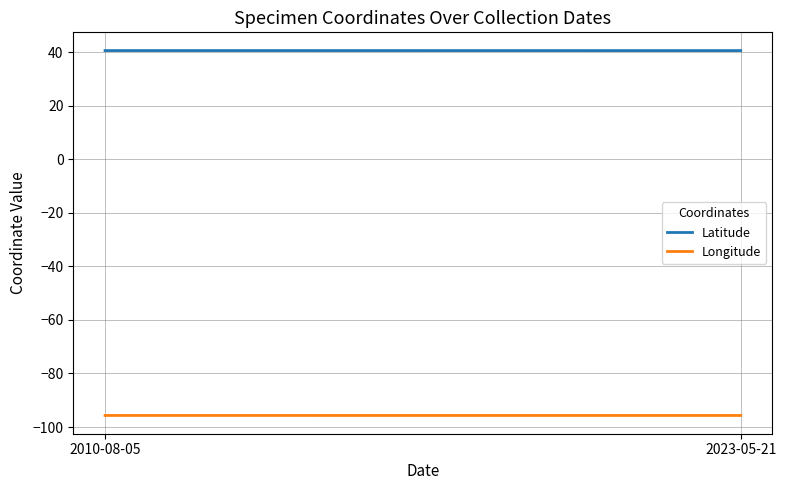

Is it true that Longitude equals -95.7 at 2023-05-21?

True